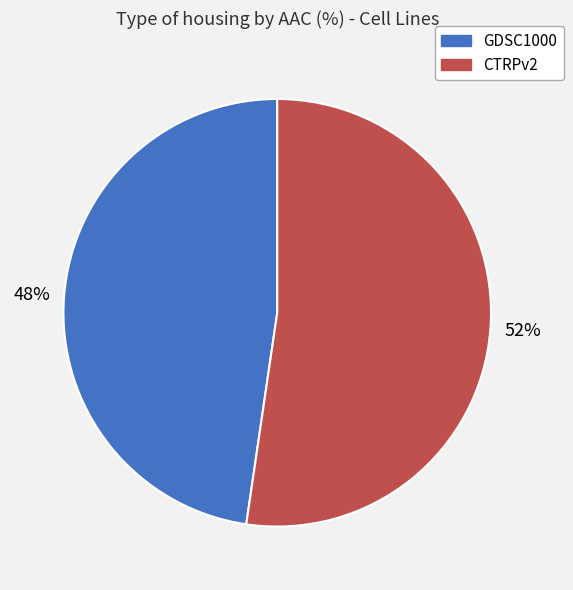

What percentage is the CTRPv2 slice, to the nearest percent?

52%